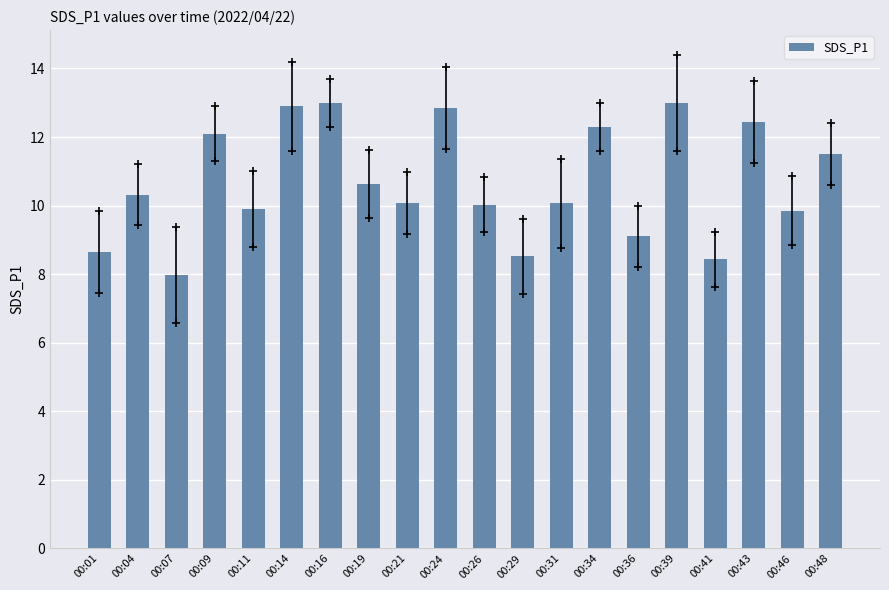

At which label does the data first exceed 10?

00:04